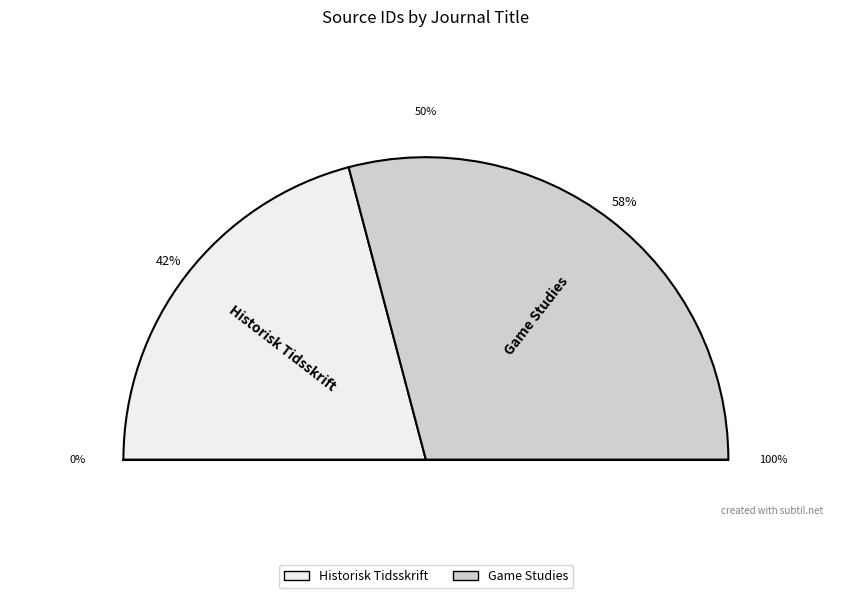

What is the ratio of the value at Historisk Tidsskrift to the value at Game Studies?

0.7